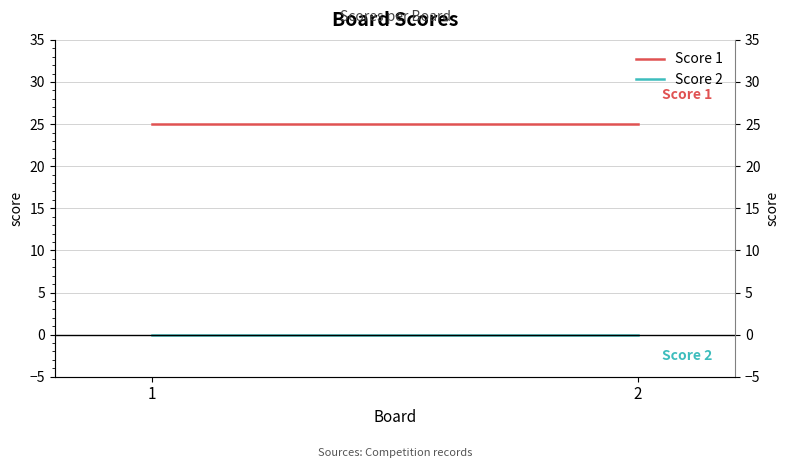

Is the value of Score 2 at 1 greater than the value of Score 1 at 2?

No